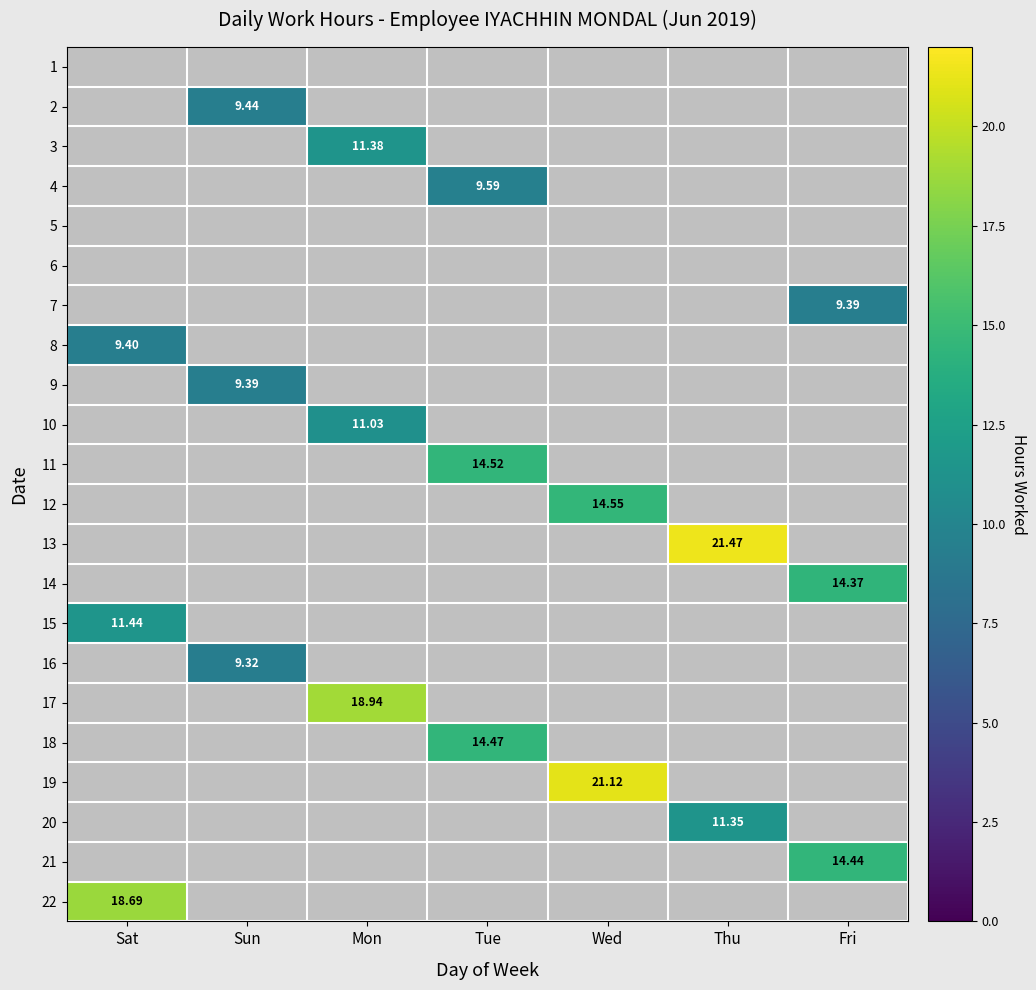

What is the highest value of the 20 series?

11.3